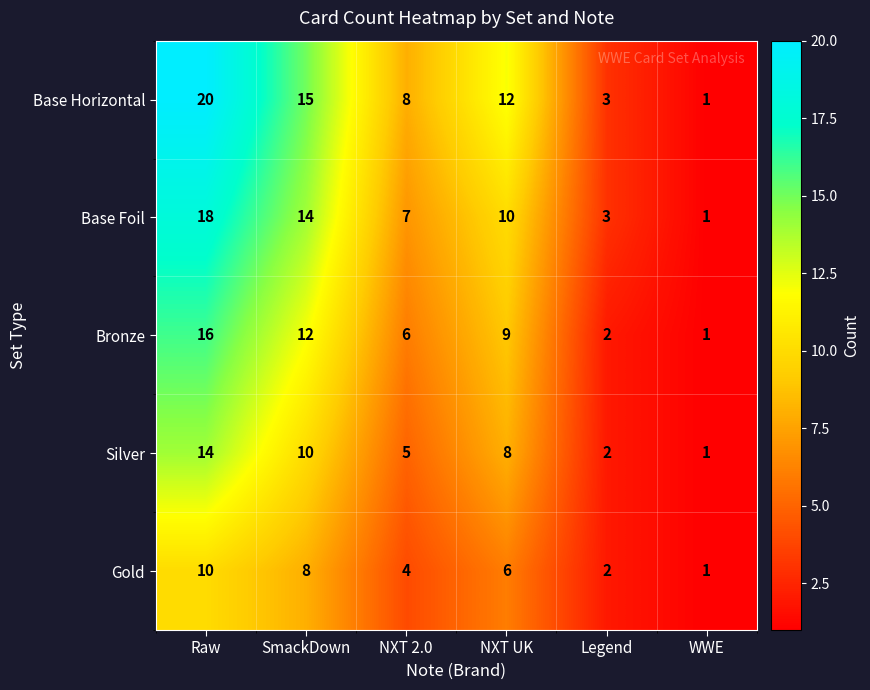

What is the difference between the second highest and minimum values in the Silver series?

9